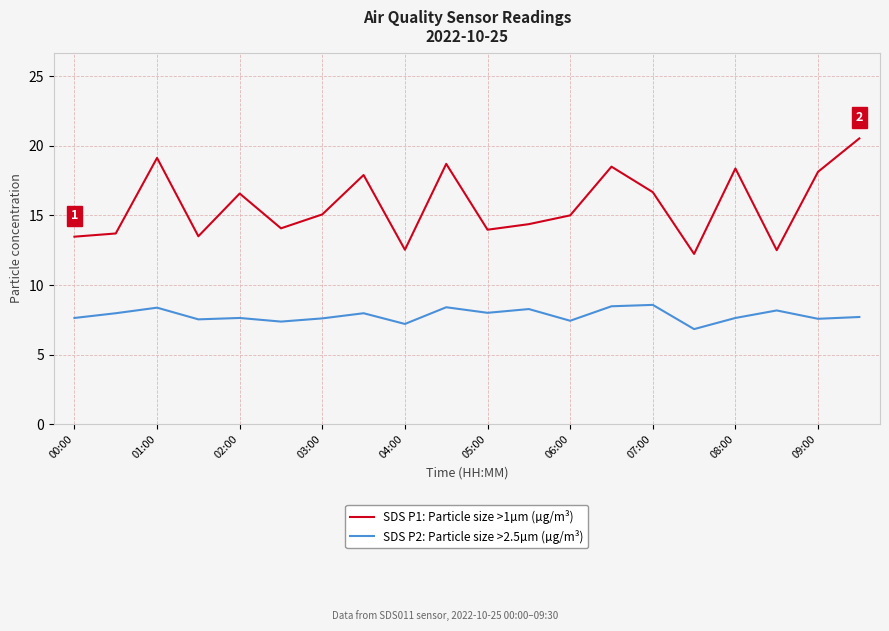

What are all the series names shown in the legend?

SDS P1: Particle size >1µm (µg/m³), SDS P2: Particle size >2.5µm (µg/m³)